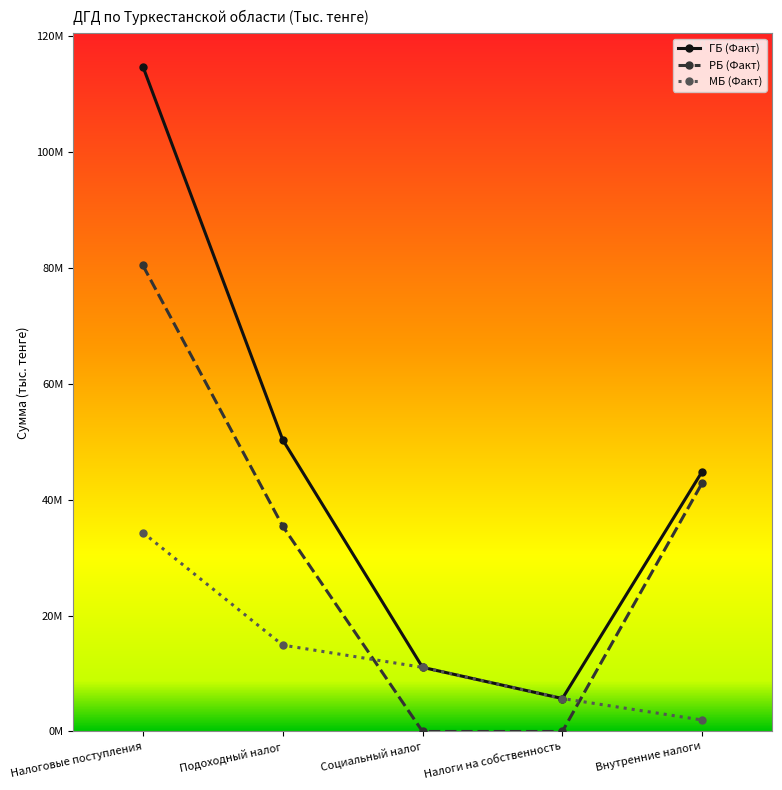

Which category has the highest value across all series?

Налоговые поступления